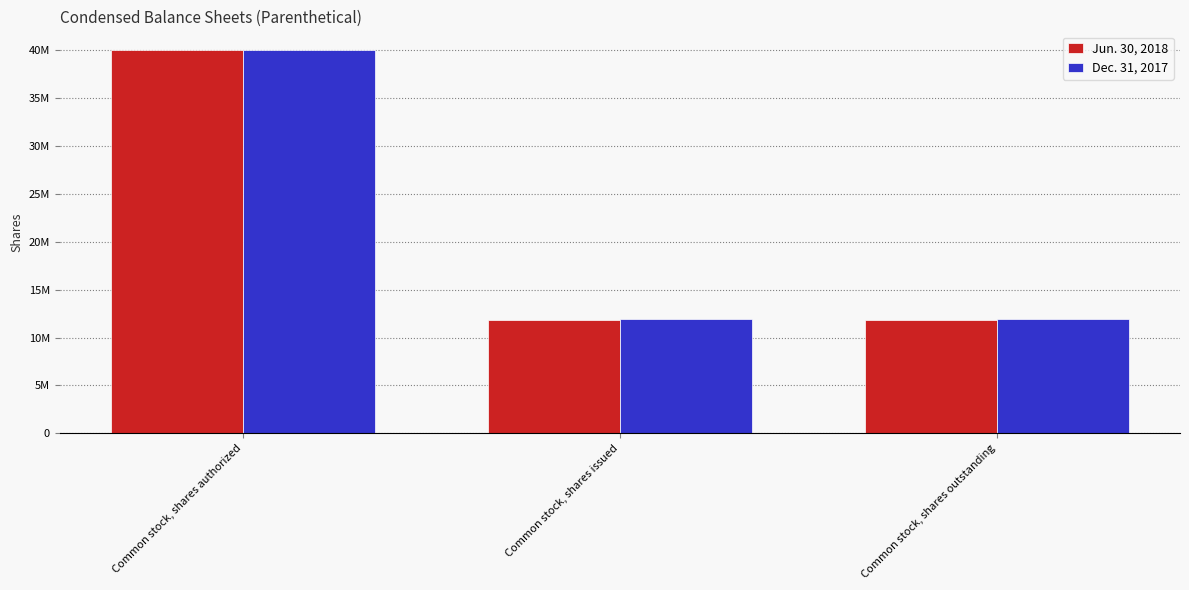

Is it true that Jun. 30, 2018 equals 4189220 at Common stock, shares outstanding?

False